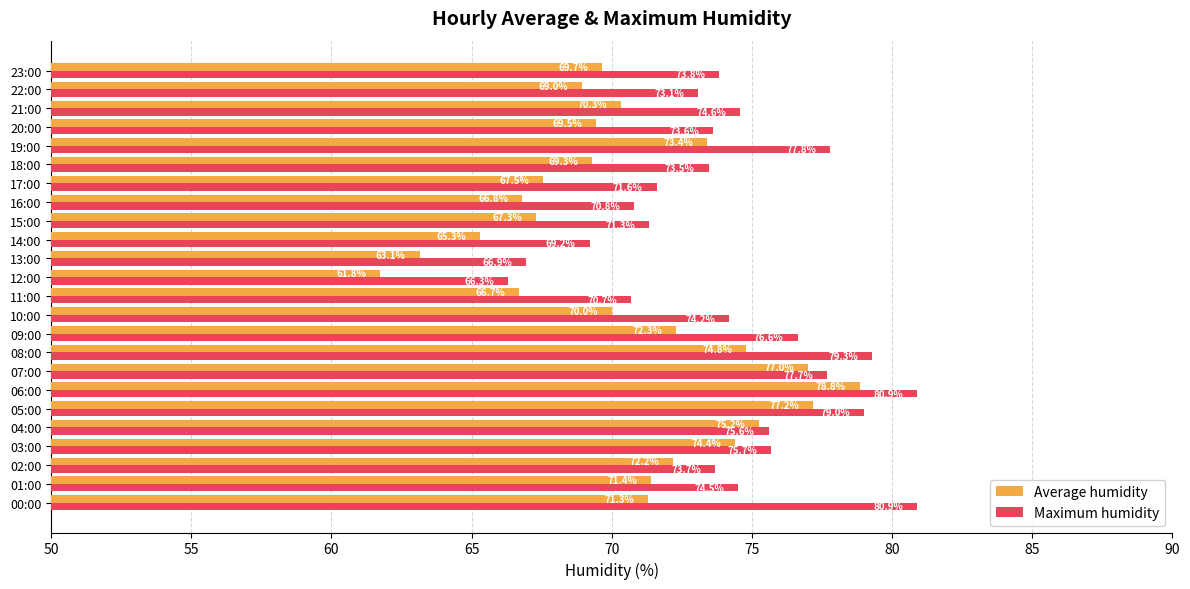

Rank the series by their average value, from lowest to highest.

Average humidity, Maximum humidity